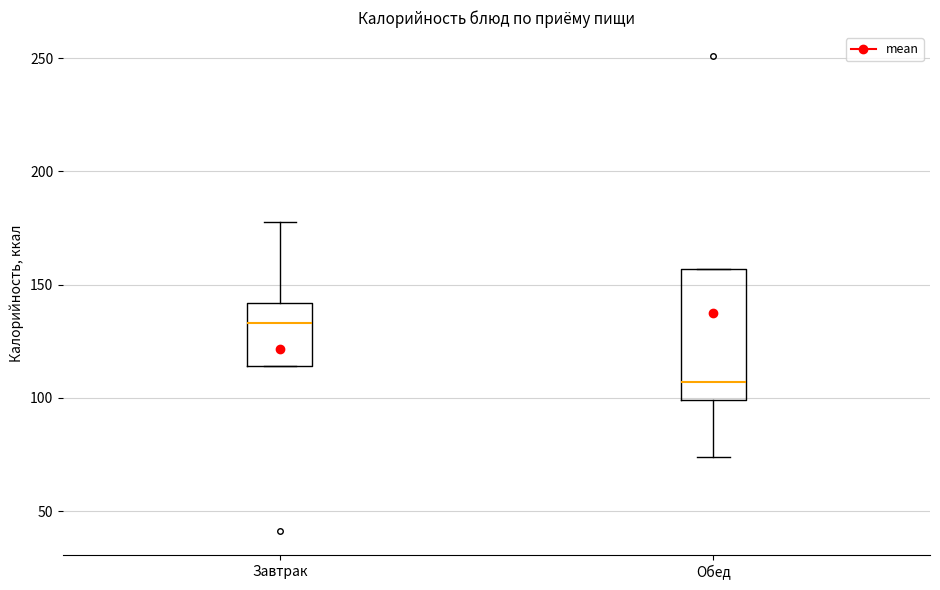

Which box has the highest median line?

Завтрак